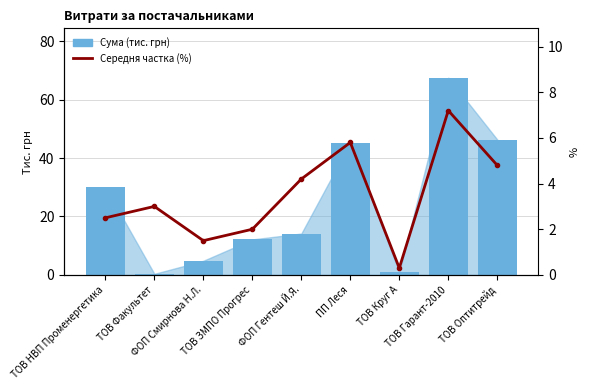

List the labels in order of Сума (тис. грн) value, largest first.

ТОВ Гарант-2010, ТОВ Оптитрейд, ПП Леся, ТОВ НВП Променергетика, ФОП Гентеш Й.Я., ТОВ ЗМПО Прогрес, ФОП Смирнова Н.Л., ТОВ Круг А, ТОВ Факультет